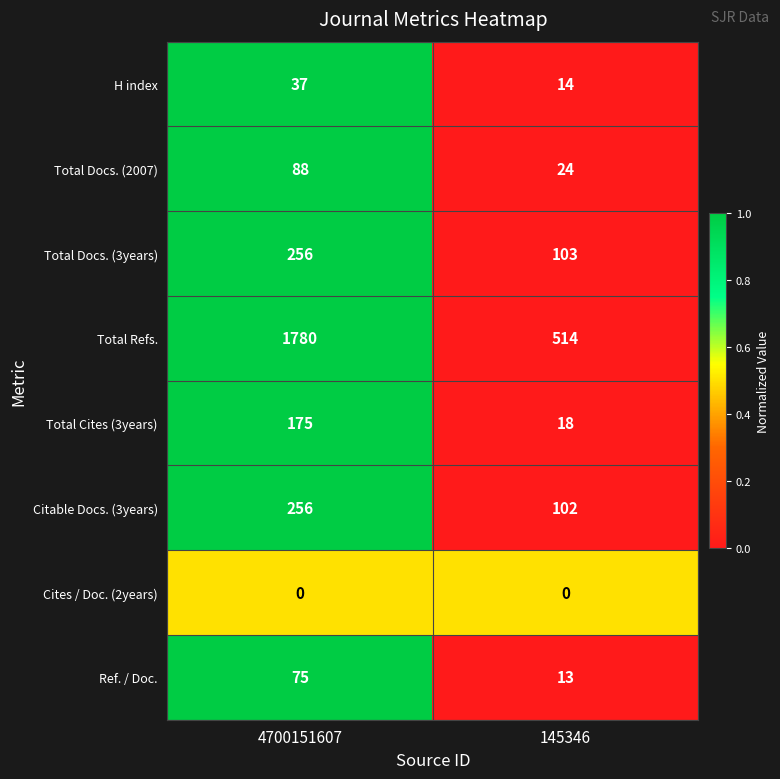

What is the minimum value for Total Docs. (2007)?

24